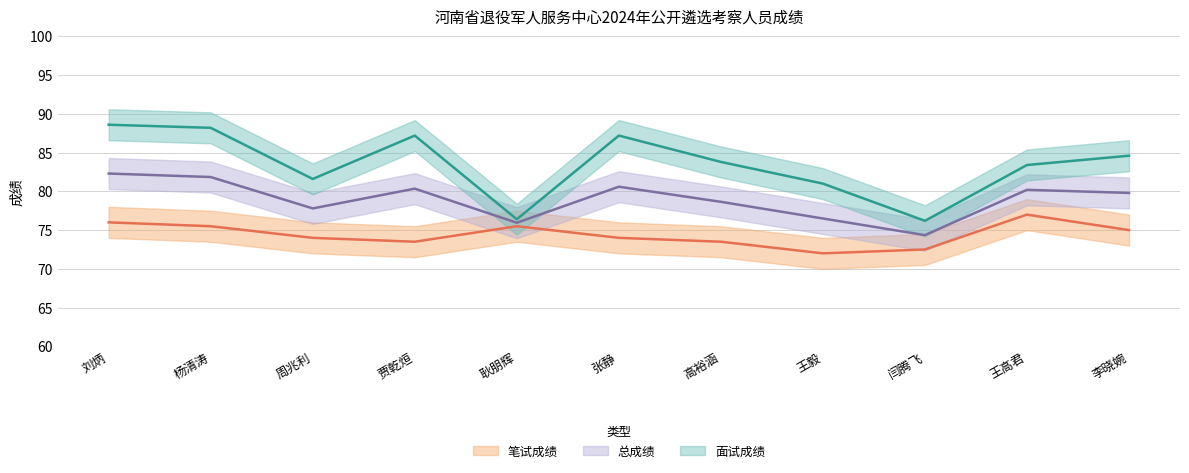

What is the spread (max minus min) of values at 贾乾烜?

13.7